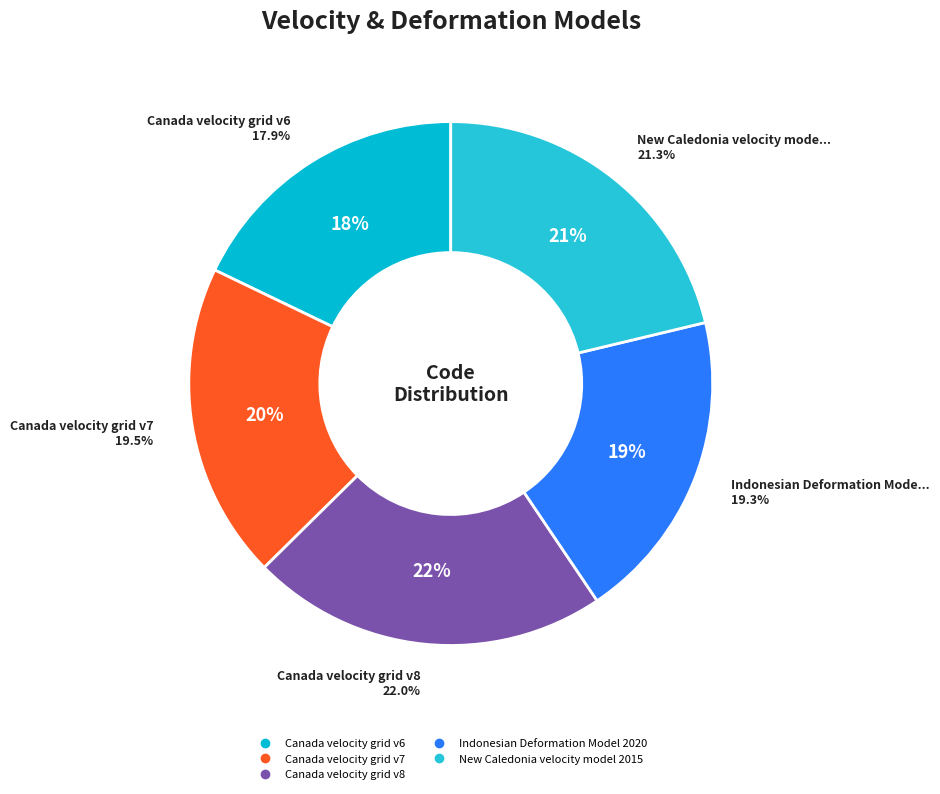

How many segments does this pie chart have?

5